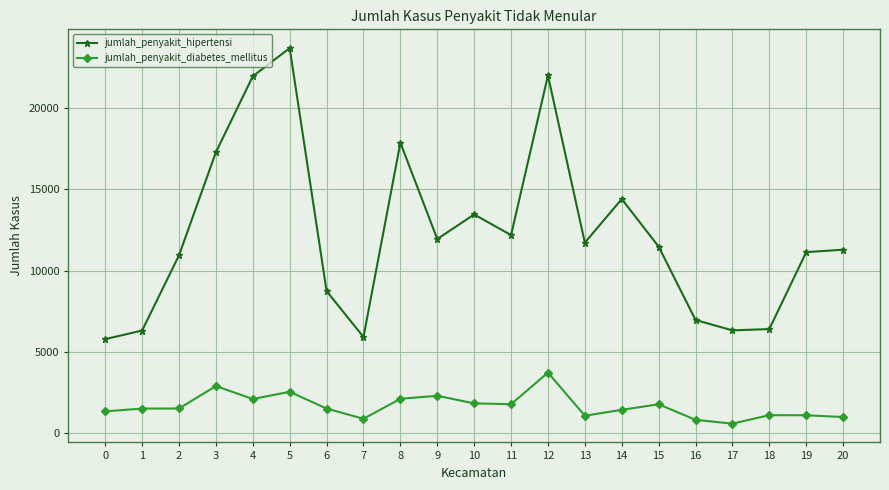

Which series has the largest range (max minus min)?

jumlah_penyakit_hipertensi